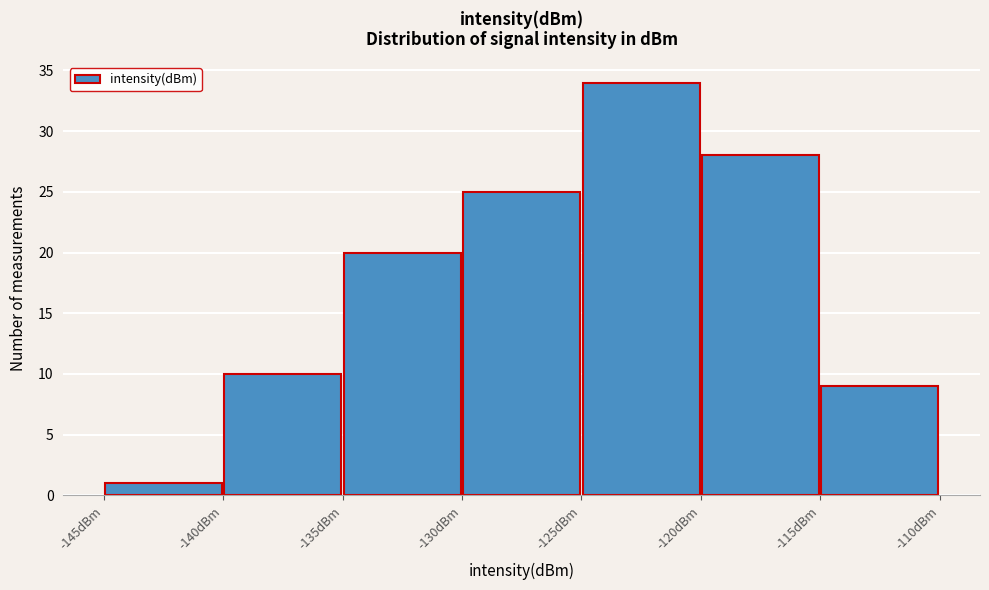

Reading left to right, list every bar in this chart as the range it spans on the x-axis followed by its height. The values are not printed on the chart, so give them approximately, as read against the axis.

-145 to -140: 1
-140 to -135: 10
-135 to -130: 20
-130 to -125: 25
-125 to -120: 34
-120 to -115: 28
-115 to -110: 9